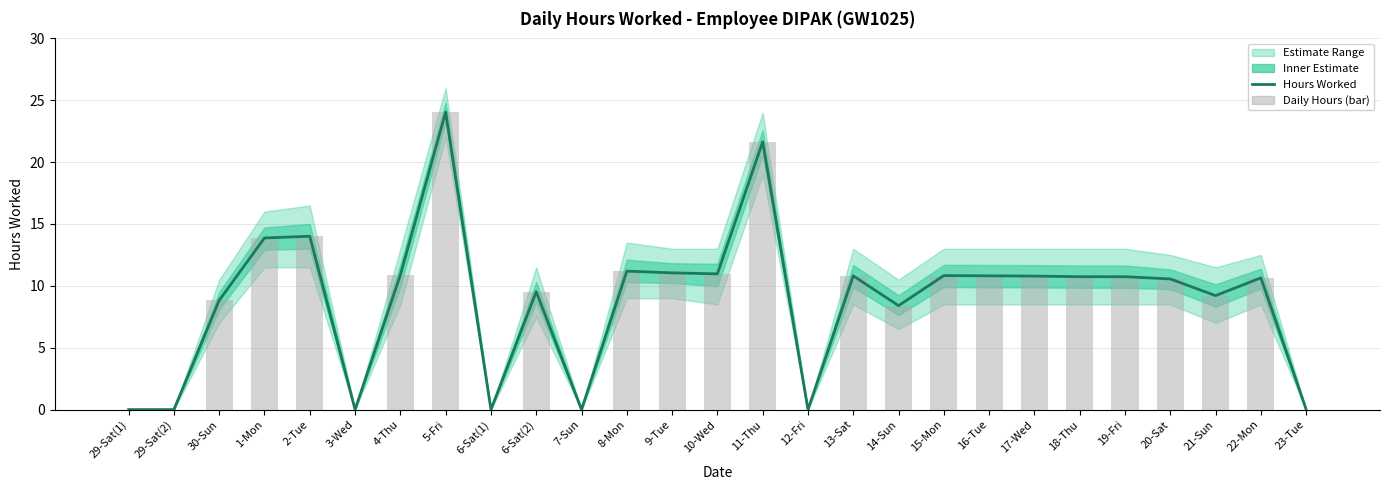

At how many categories does at least one series exceed 21?

2